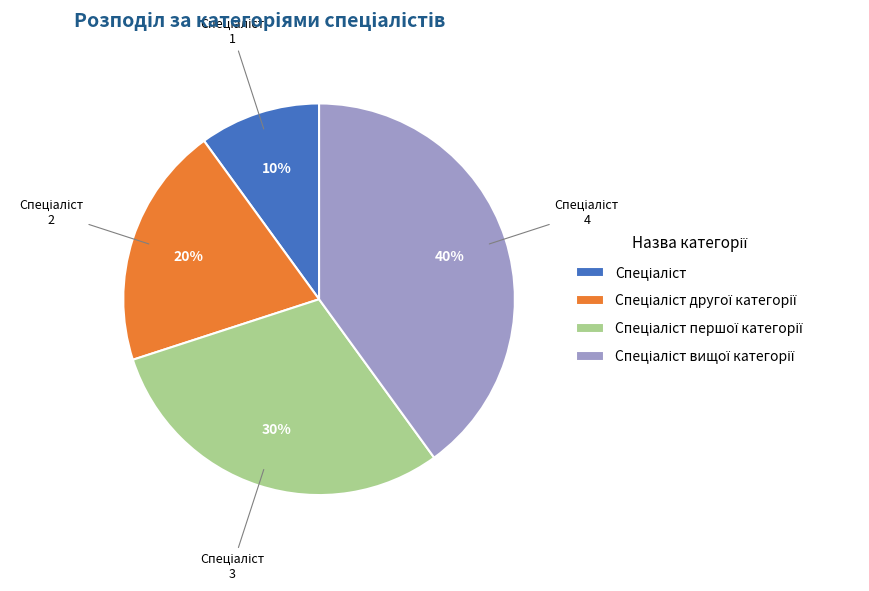

To the nearest percent, what is the difference between the largest and smallest slice percentages?

30%